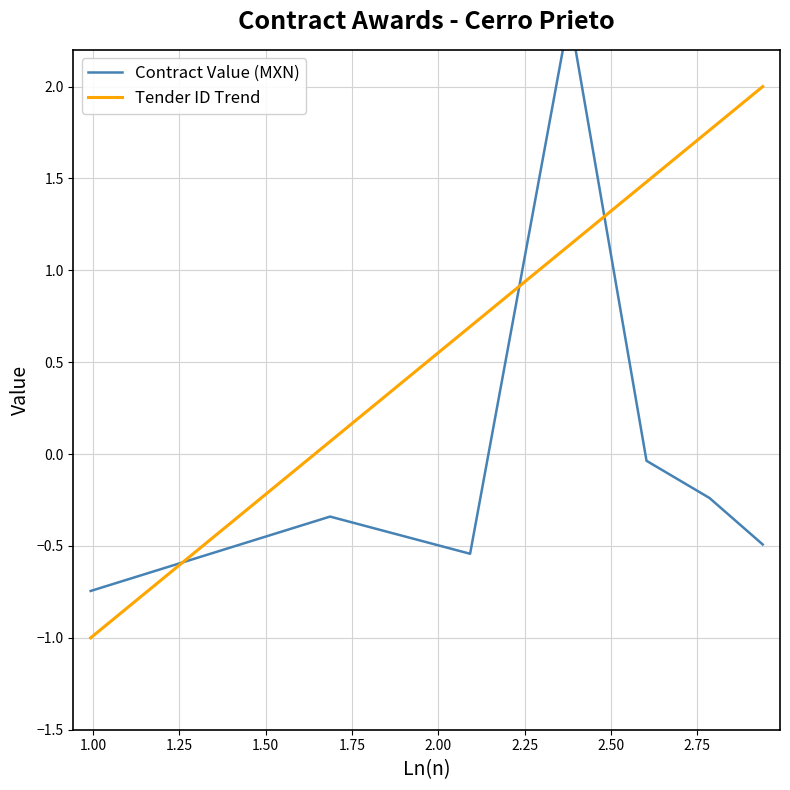

Reading left to right, transcribe all the data shown in this chart.

Contract Value (MXN): -0.7	-0.3	-0.5	2.4	-0.0	-0.2	-0.5
Tender ID Trend: -1.0	0.1	0.7	1.1	1.5	1.8	2.0